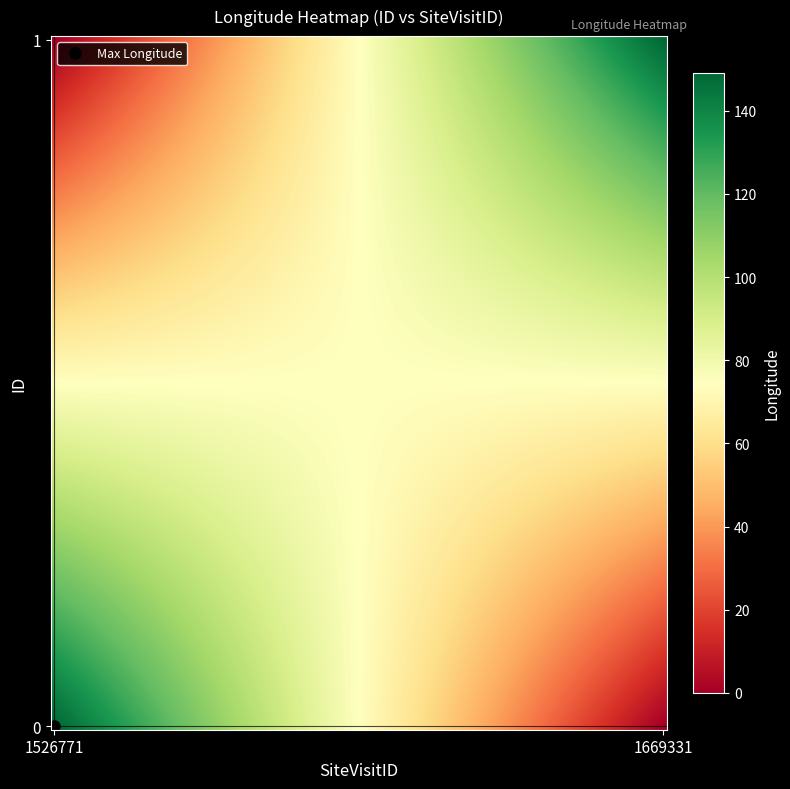

Reading left to right, what are all the values shown in this chart?

0: 149.1	0.0
1: 0.0	148.8